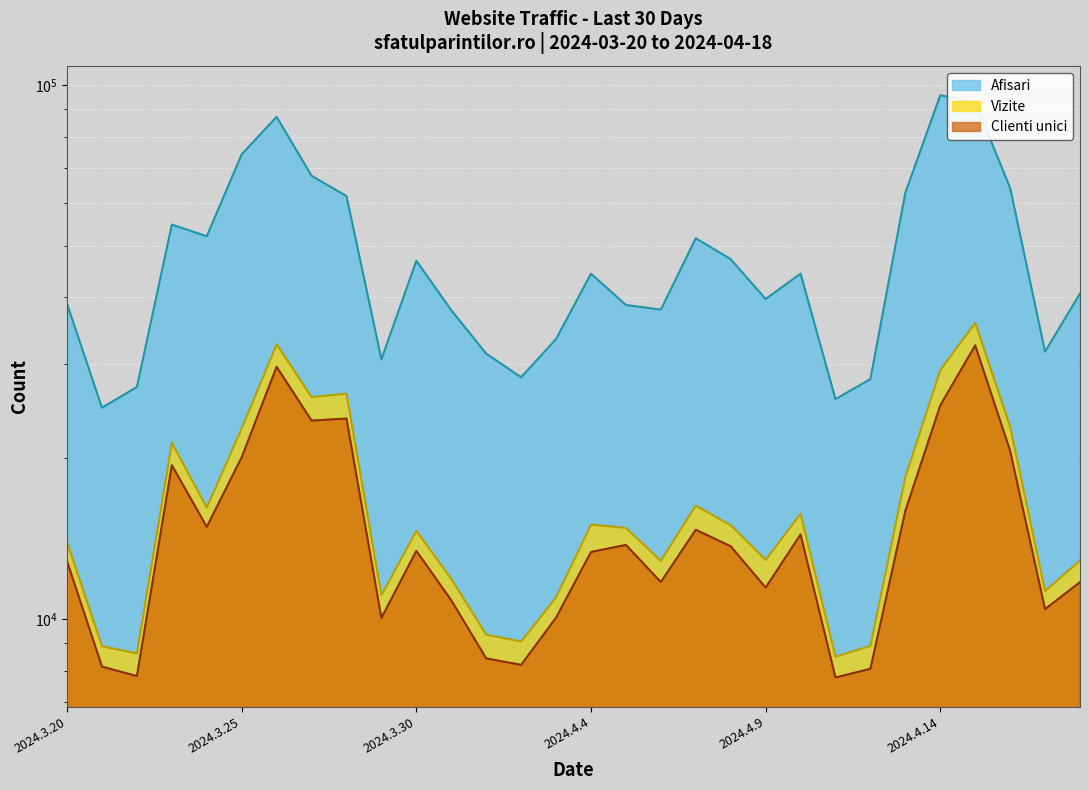

What is the difference between the second highest and minimum values in the Afisari series?

67880